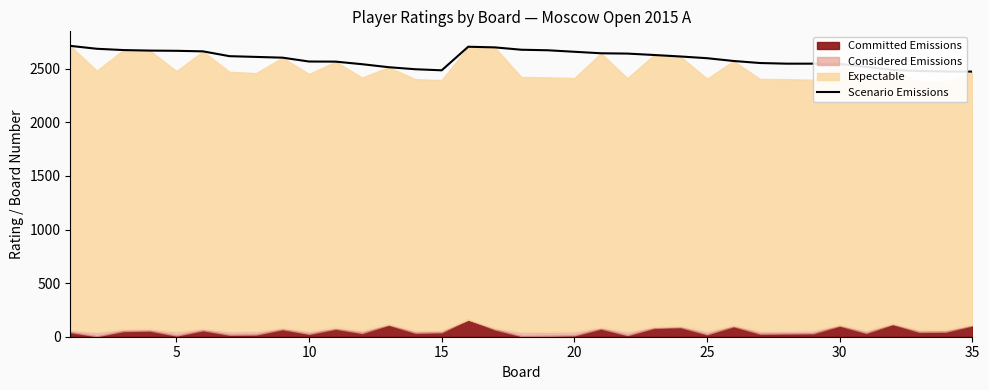

What is the lowest value of the Scenario Emissions series?

2474